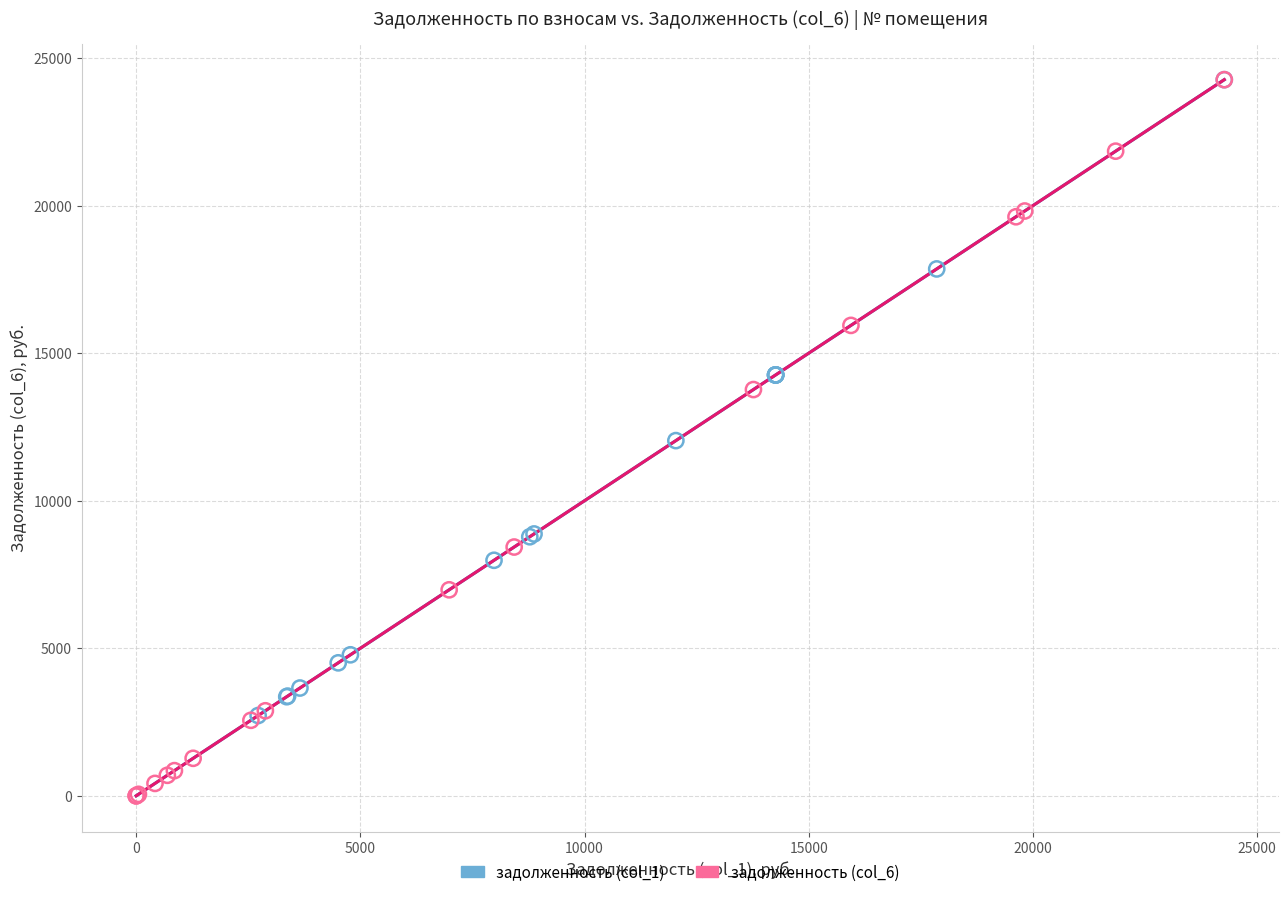

Which series has the largest Y range (max minus min)?

задолженность (col_6)